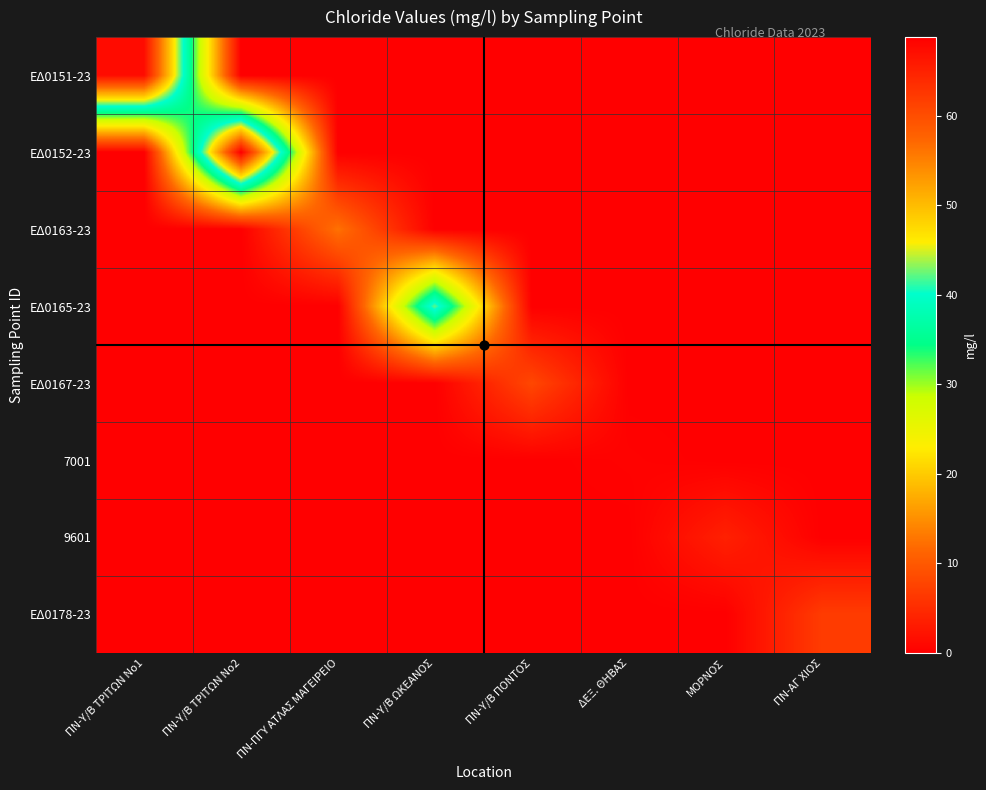

Rank the series by their maximum value, from lowest to highest.

7001, 9601, ΕΔ0178-23, ΕΔ0167-23, ΕΔ0163-23, ΕΔ0165-23, ΕΔ0151-23, ΕΔ0152-23